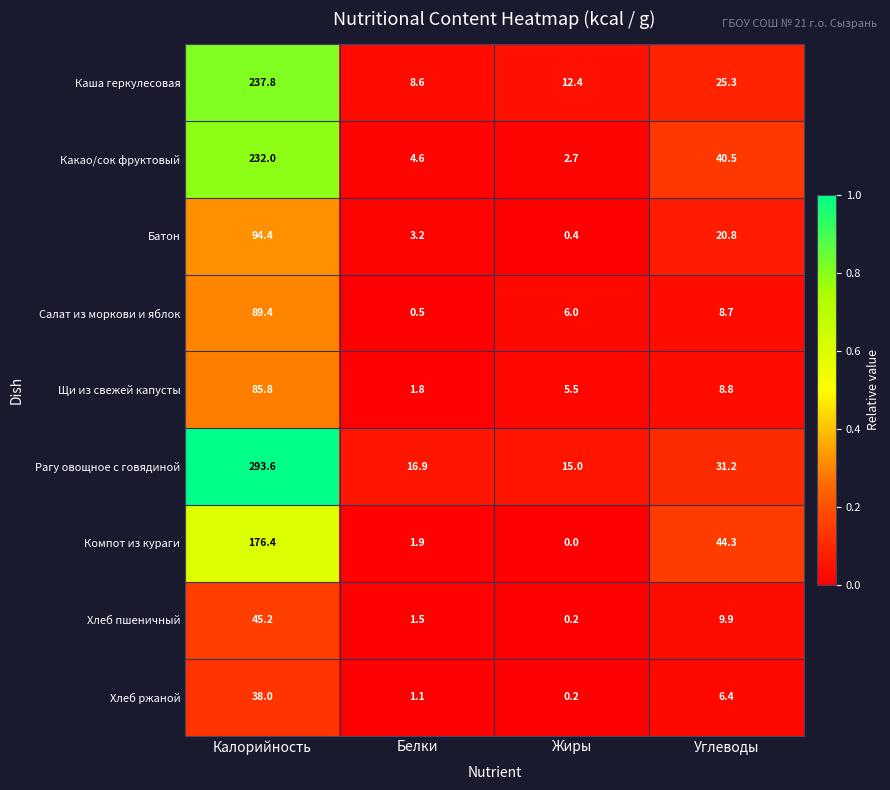

Which series has the widest spread of values?

Рагу овощное с говядиной